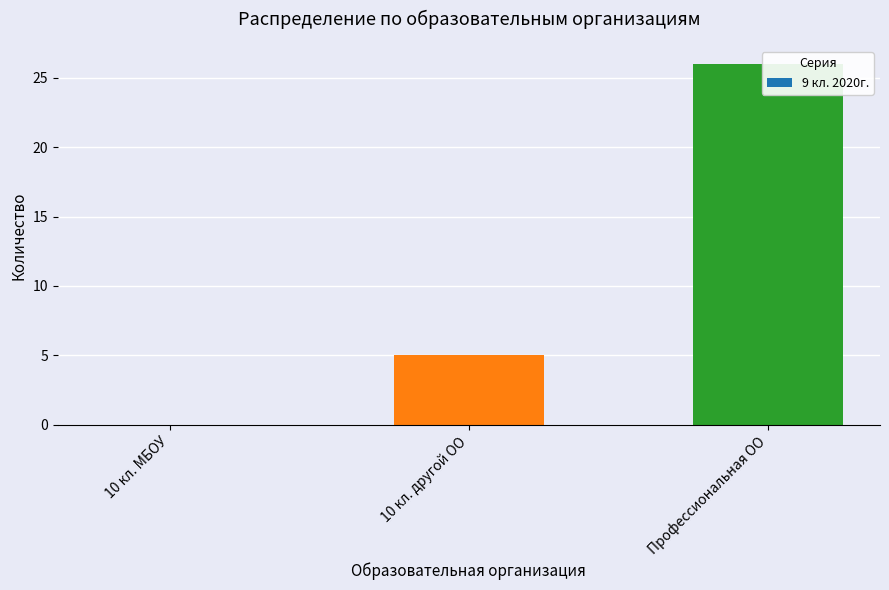

How many categories are shown in the chart?

3